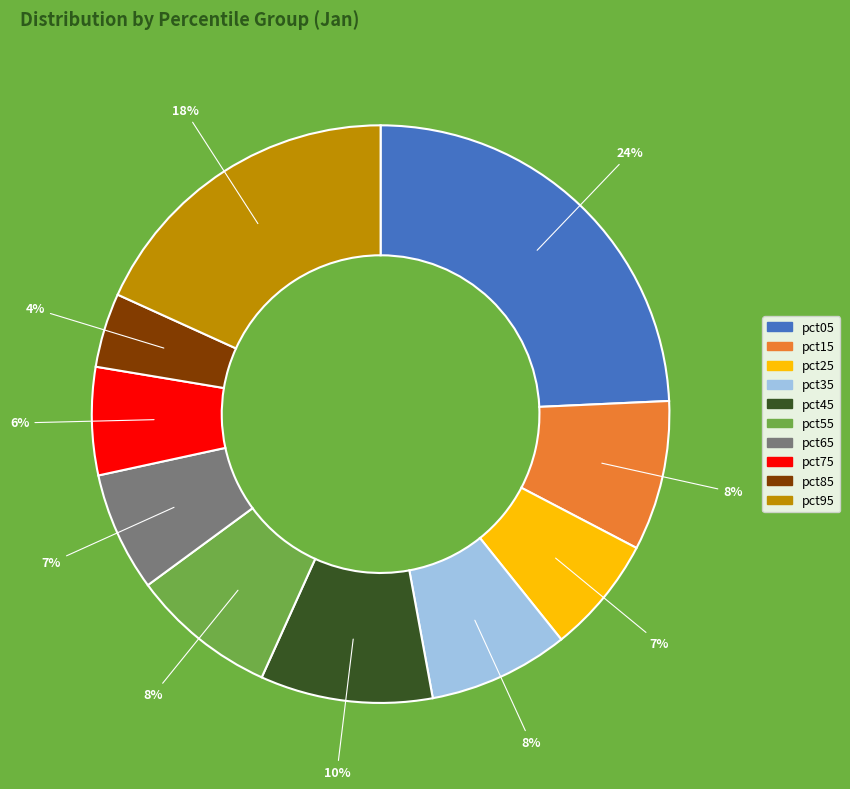

To the nearest percent, what is the average slice percentage?

10%